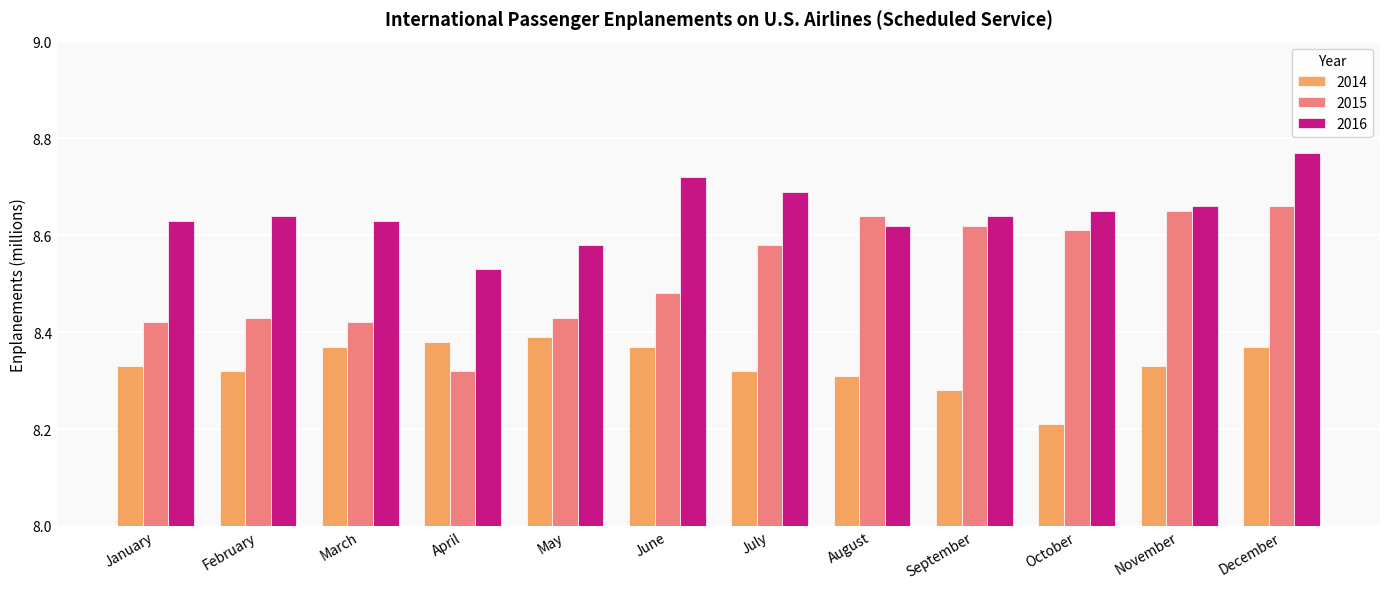

At June, list the series in order from smallest to largest.

2014, 2015, 2016